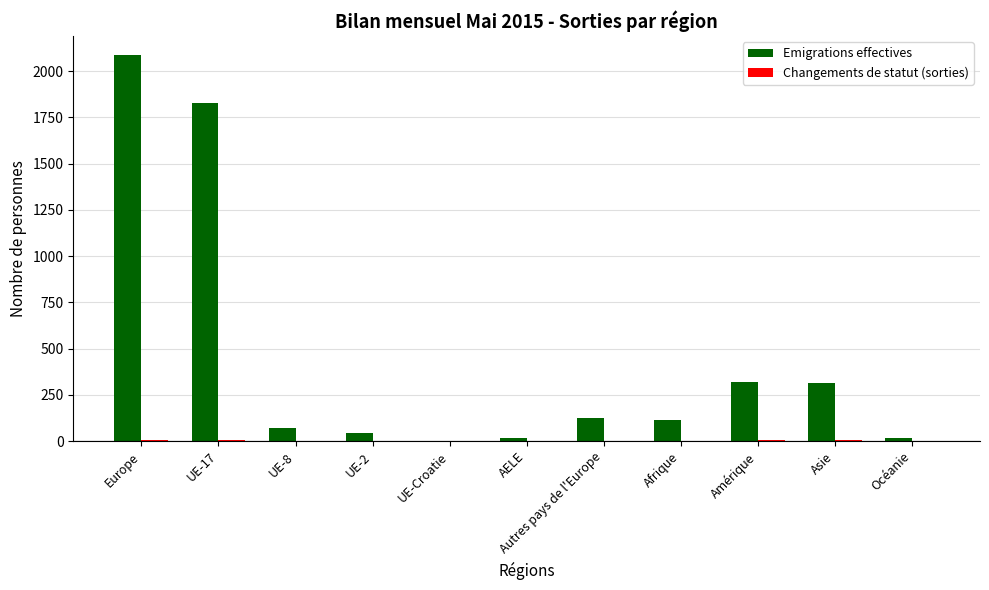

What is the average value of the Emigrations effectives series?

449